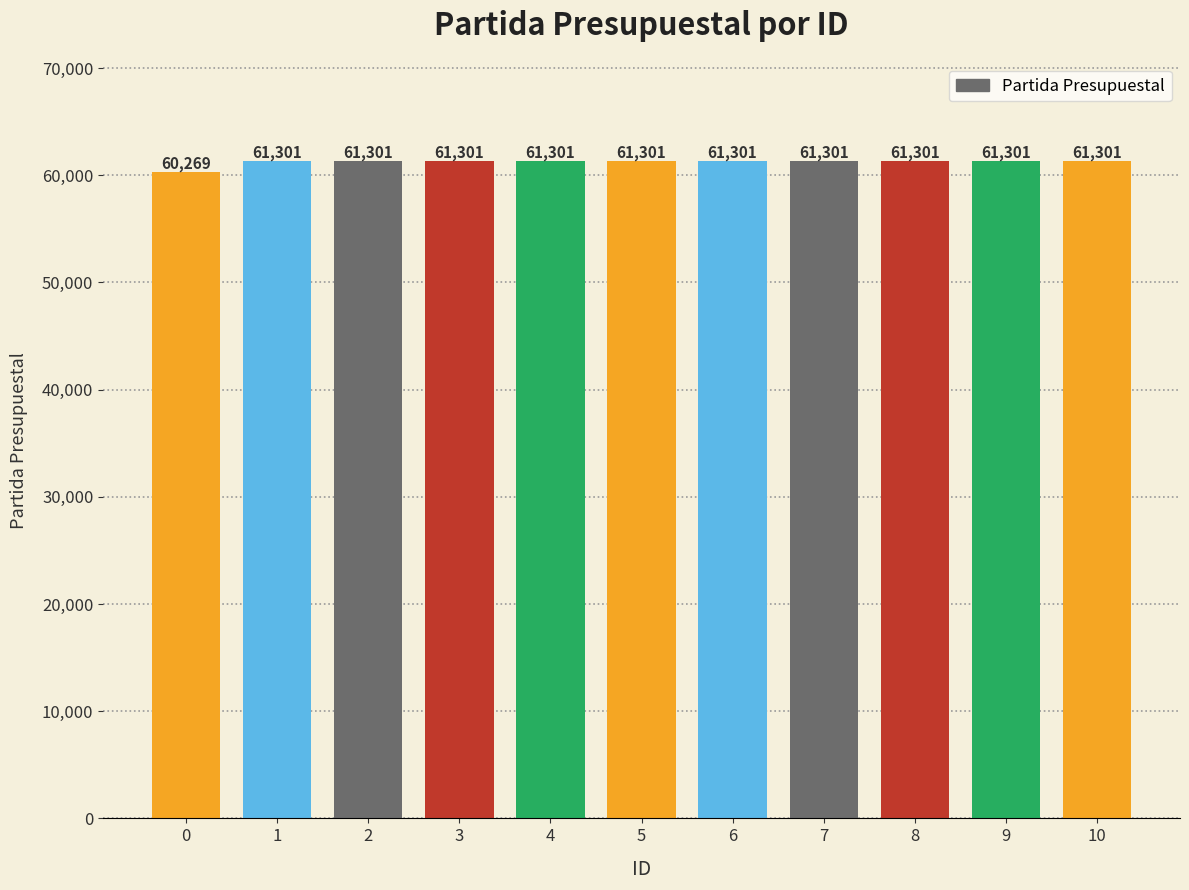

How many data points does each series have?

11